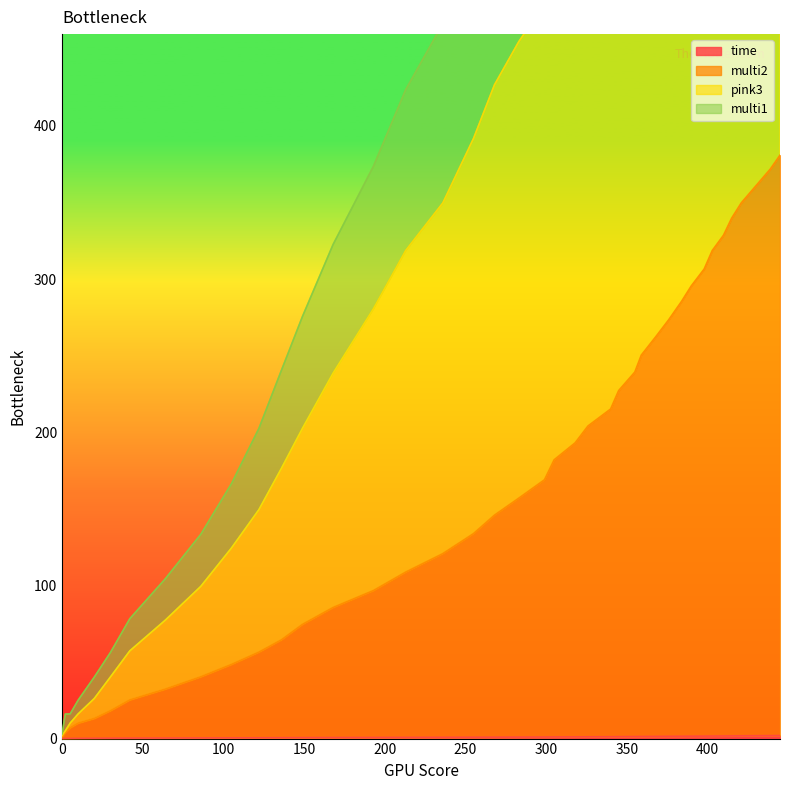

What is the label of the 4th point from the left?

150